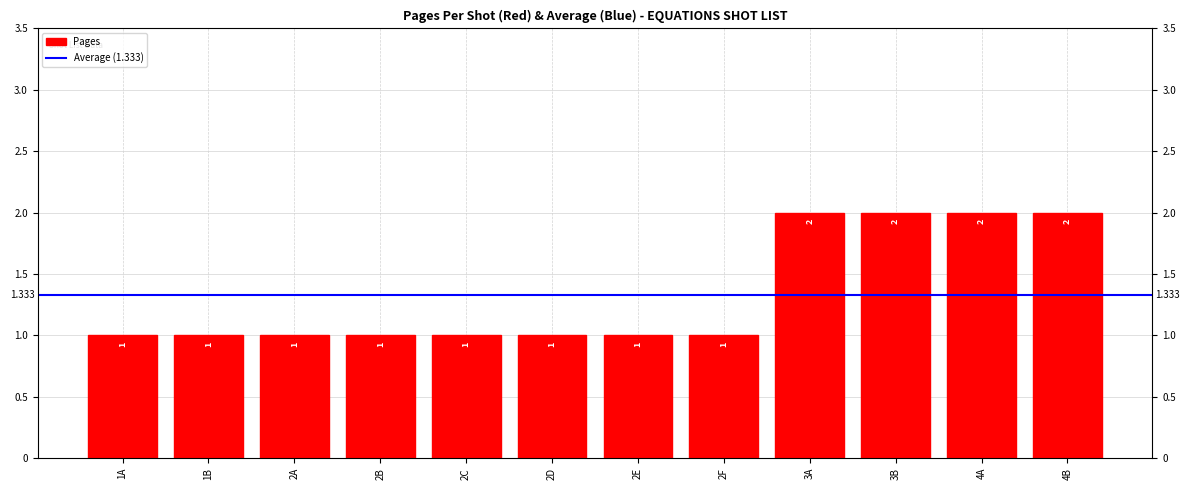

What position from the right is 3B?

3